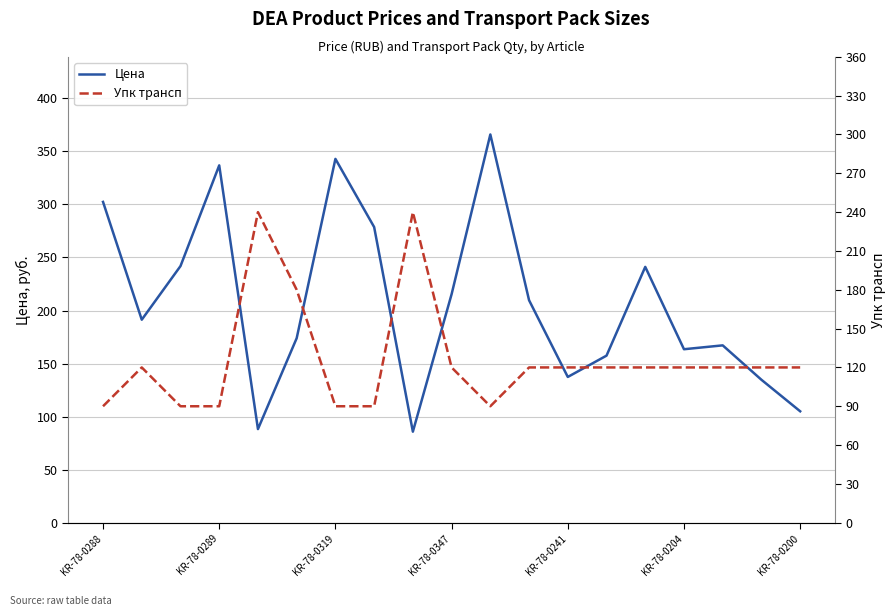

Which series changed the most between KR-78-0289 and KR-78-0347?

Цена